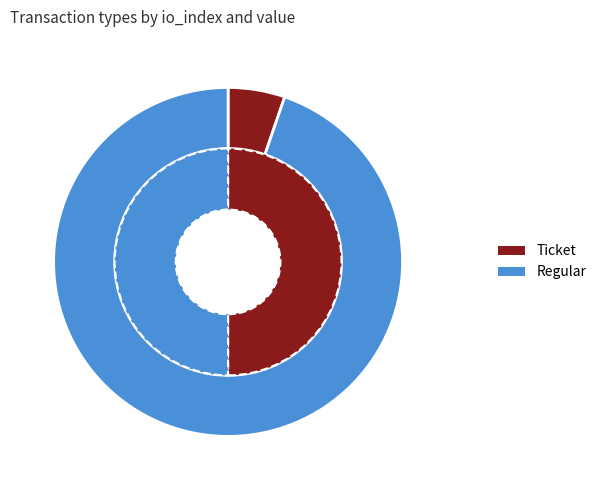

Is it true that value is 83% of the pie?

True